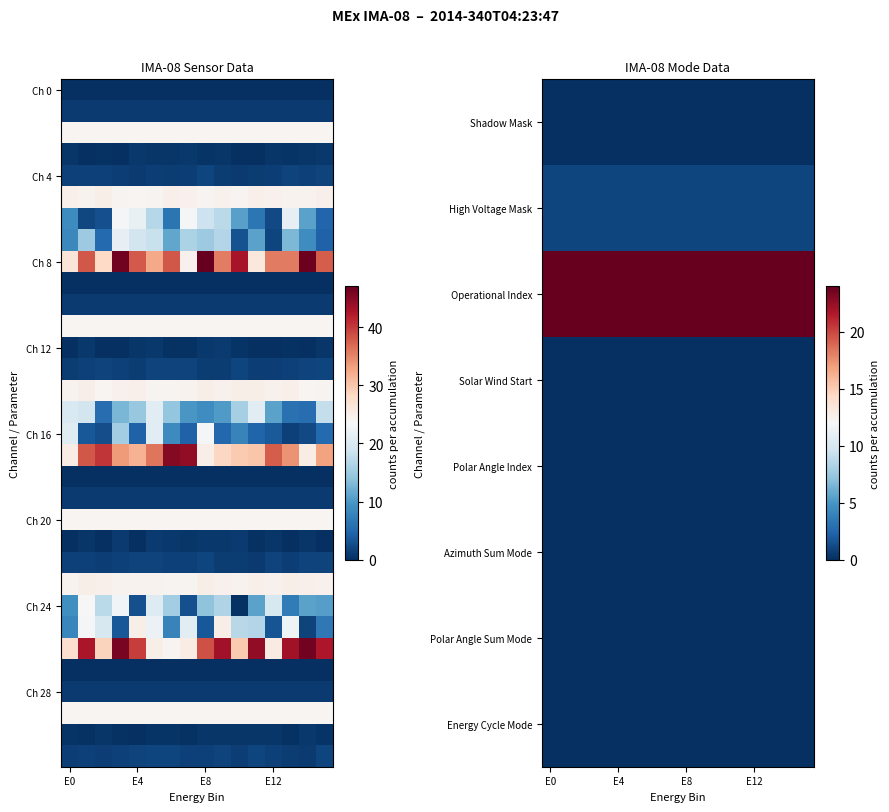

What is the spread (max minus min) of values at E8?

47.0